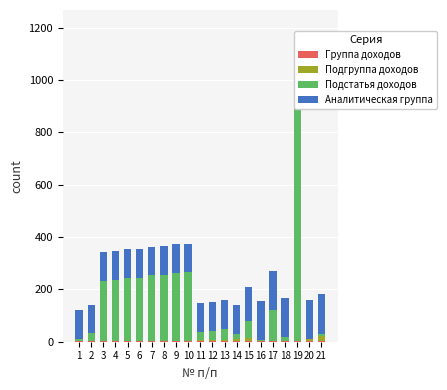

What is the total value across all series at 15?

209